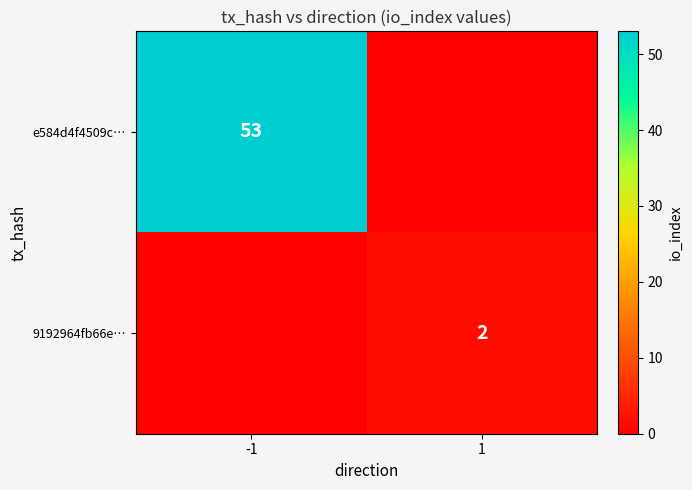

Is it true that e584d4f4509c… equals 79 at -1?

False